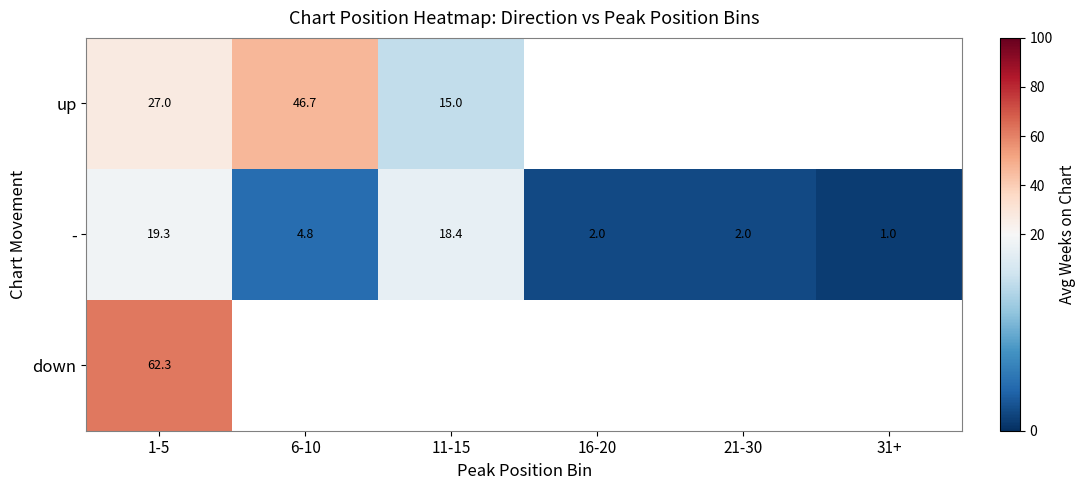

At which label is - closest to 10?

6-10